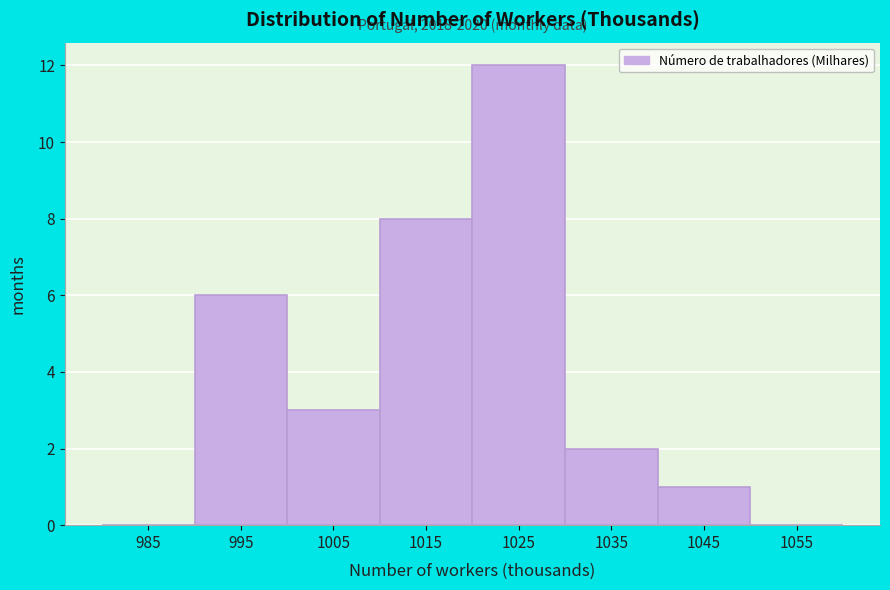

Over which range of the x-axis is the bar tallest?

1020 to 1030